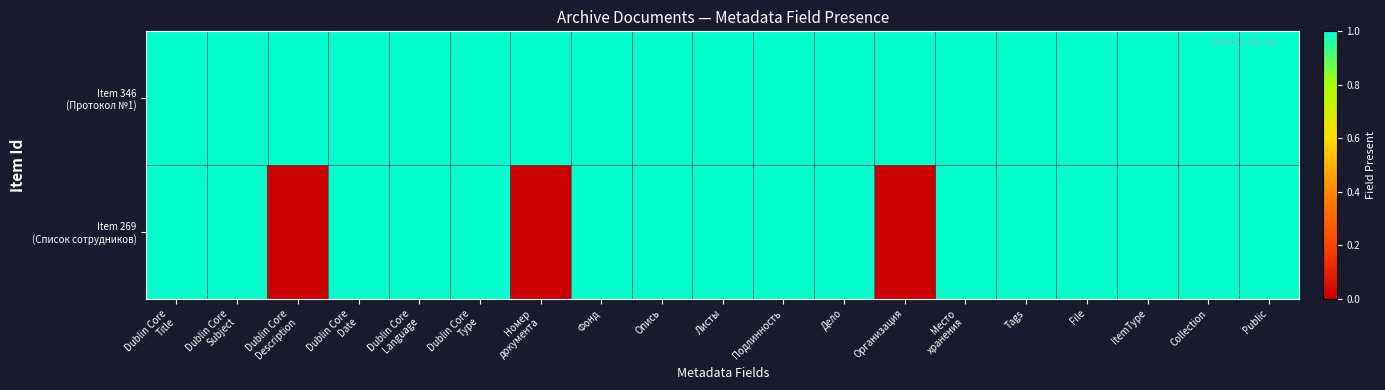

Between Место
хранения and File, which is larger?

Место
хранения